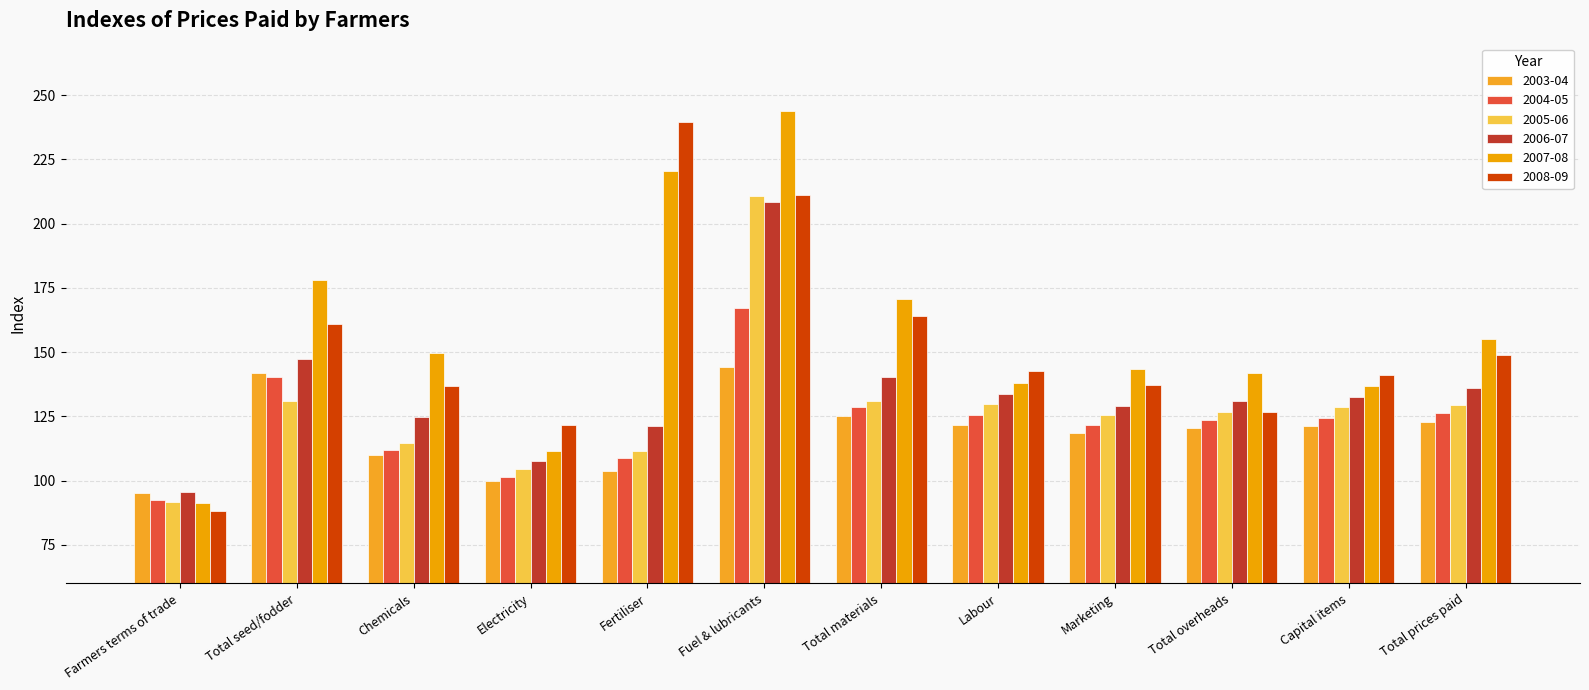

How many data points in 2006-07 are above 132?

6